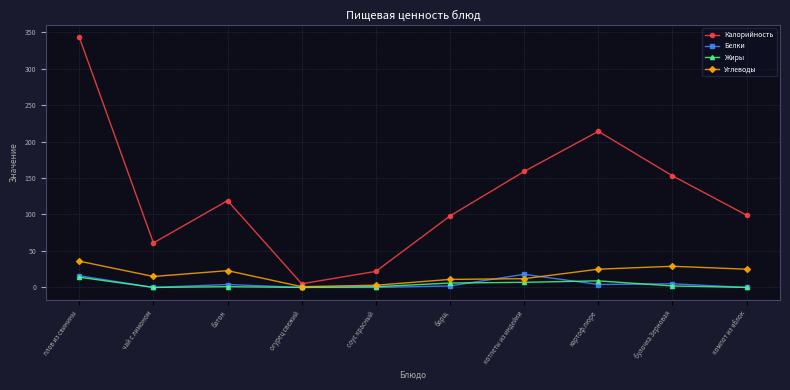

At which category is the sum across all series the highest?

плов из свинины